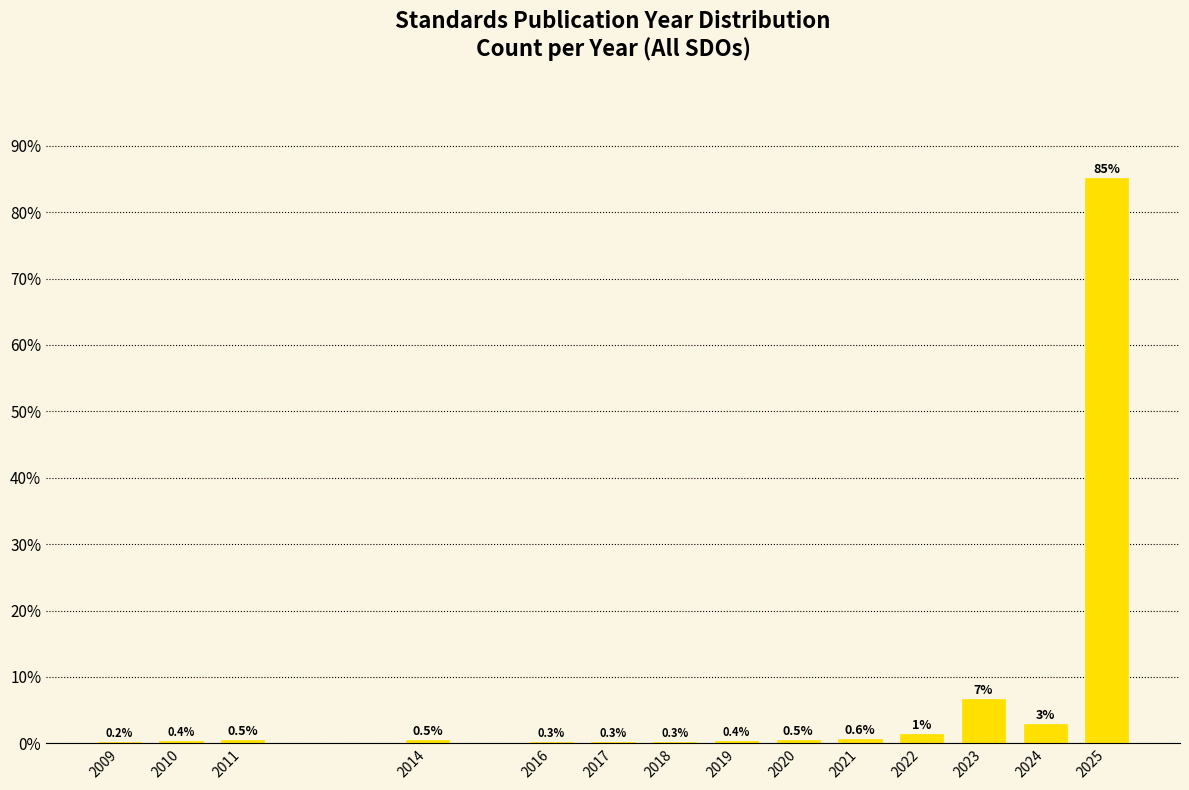

What is the change in value from 2020 to 2021?

+0.1